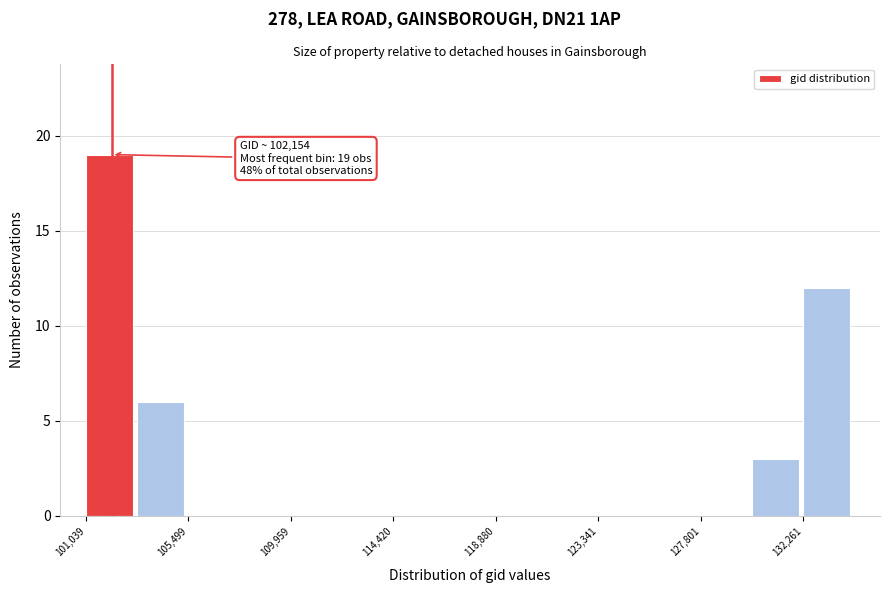

Over which range of the x-axis is the bar tallest?

101000 to 103500